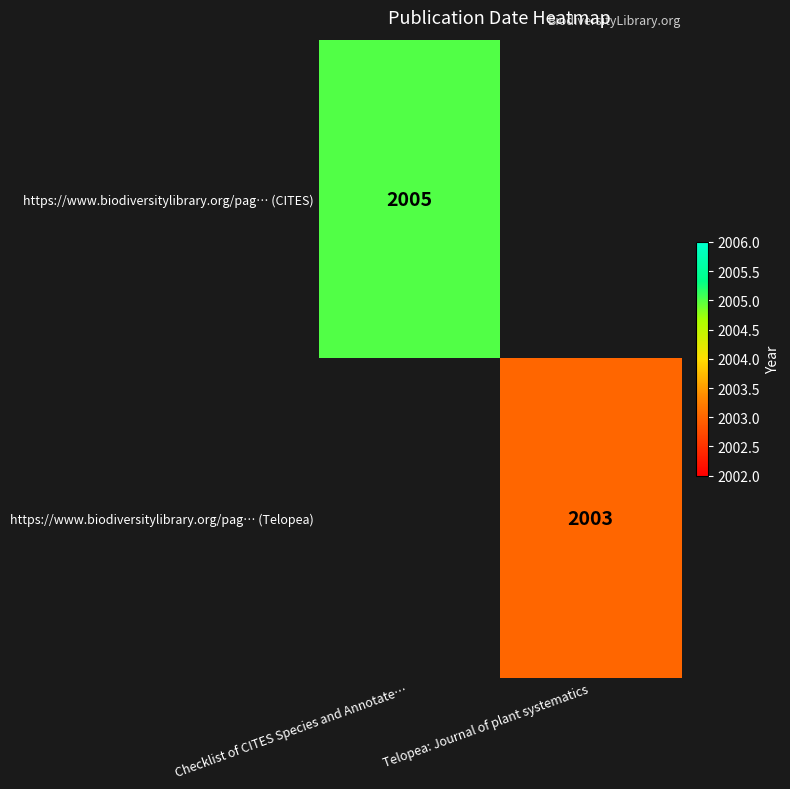

Is it true that https://www.biodiversitylibrary.org/pag… (Telopea) equals 3094 at Telopea: Journal of plant systematics?

False